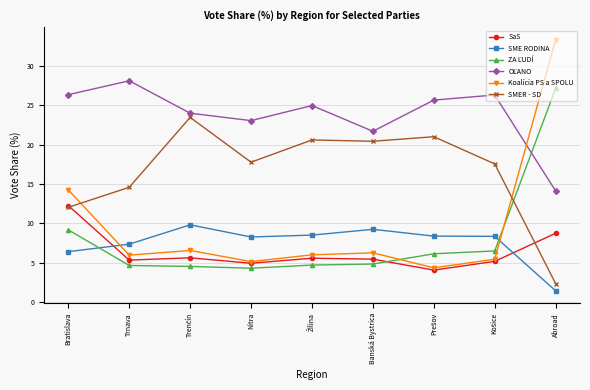

Does the chart display data point markers on the line(s)?

Yes